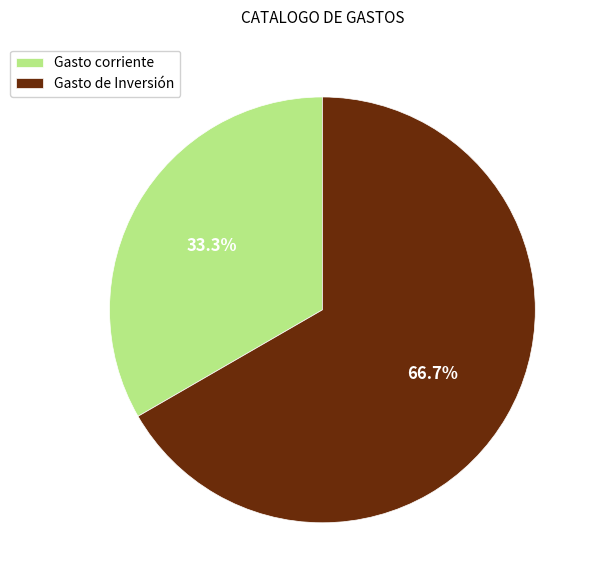

Which category has the biggest portion of the pie?

Gasto de Inversión